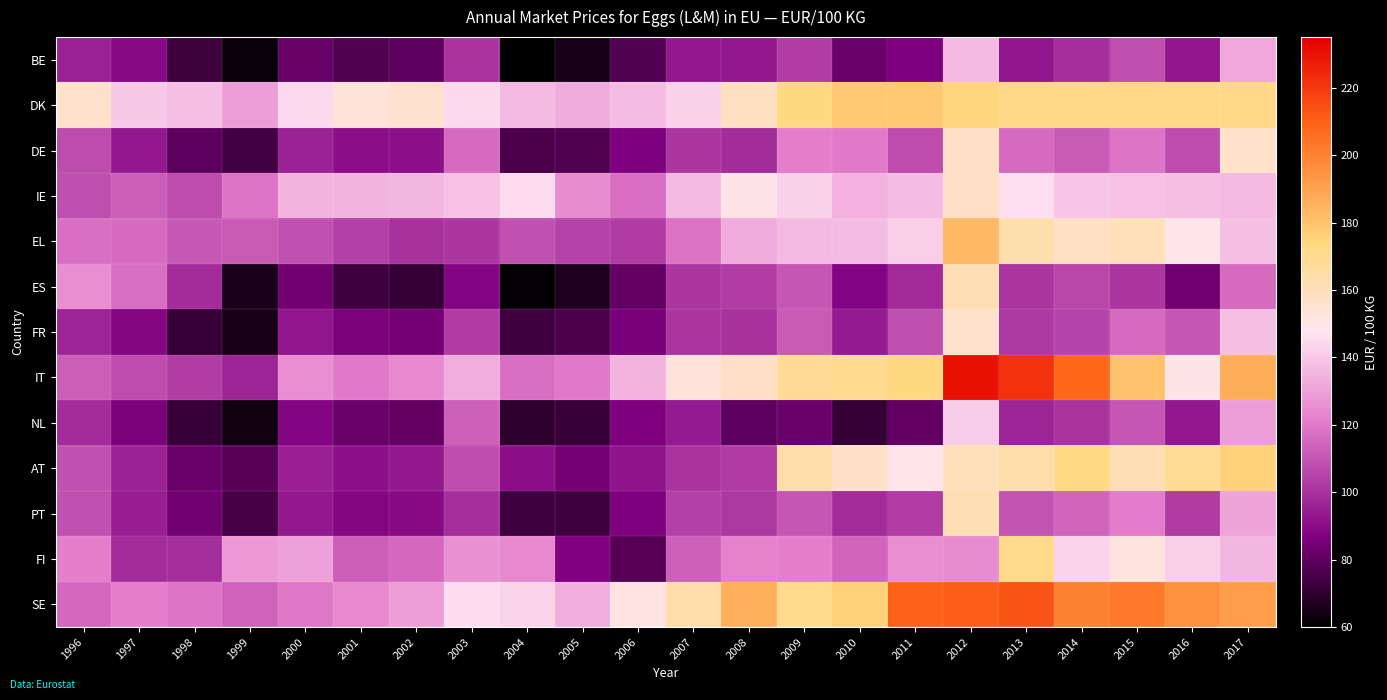

Which has a higher value, 2016 or 2006?

2016